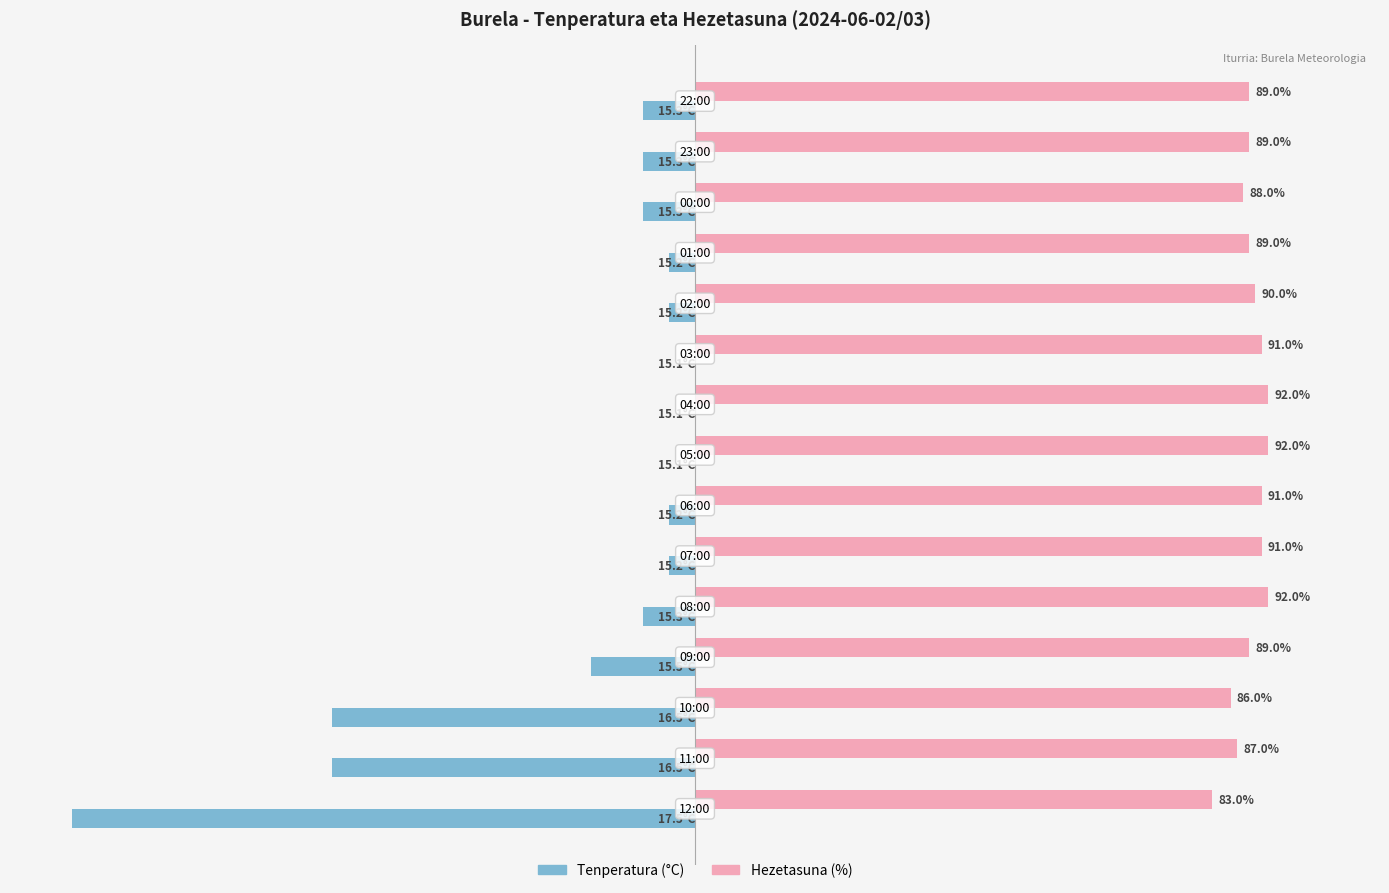

Which series has the largest total across all categories?

Hezetasuna (%)